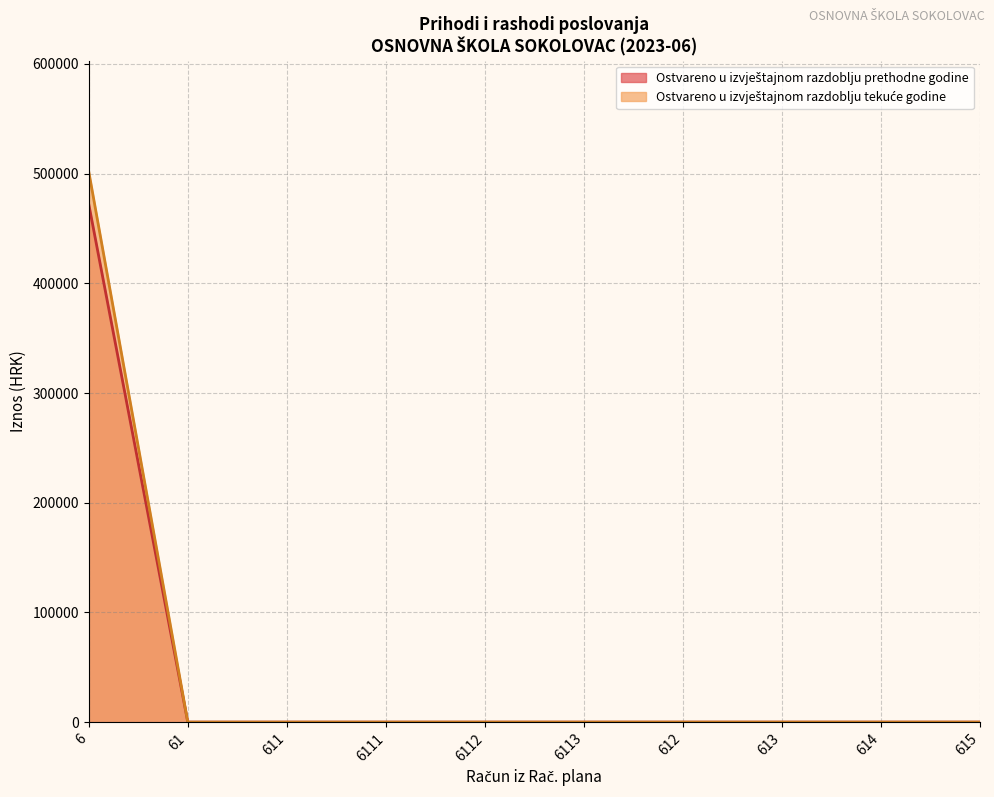

True or false: Ostvareno u izvještajnom razdoblju prethodne godine has a value of 0.0 at 611.

True